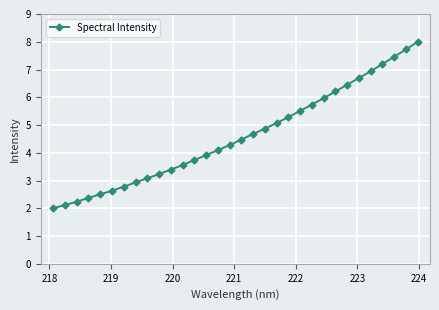

Does the chart display data point markers on the line(s)?

Yes